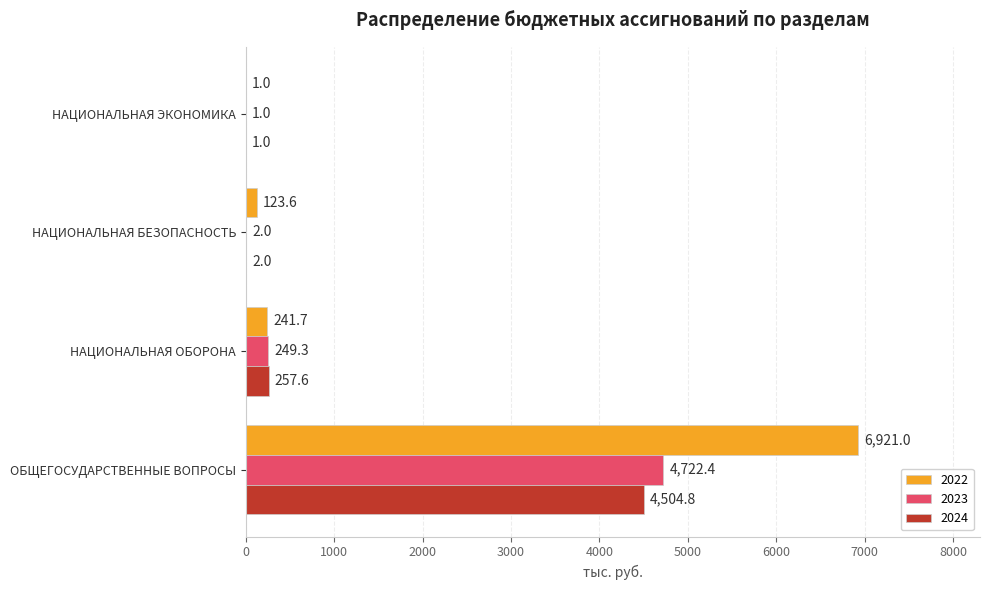

Count the number of categories in the chart.

4